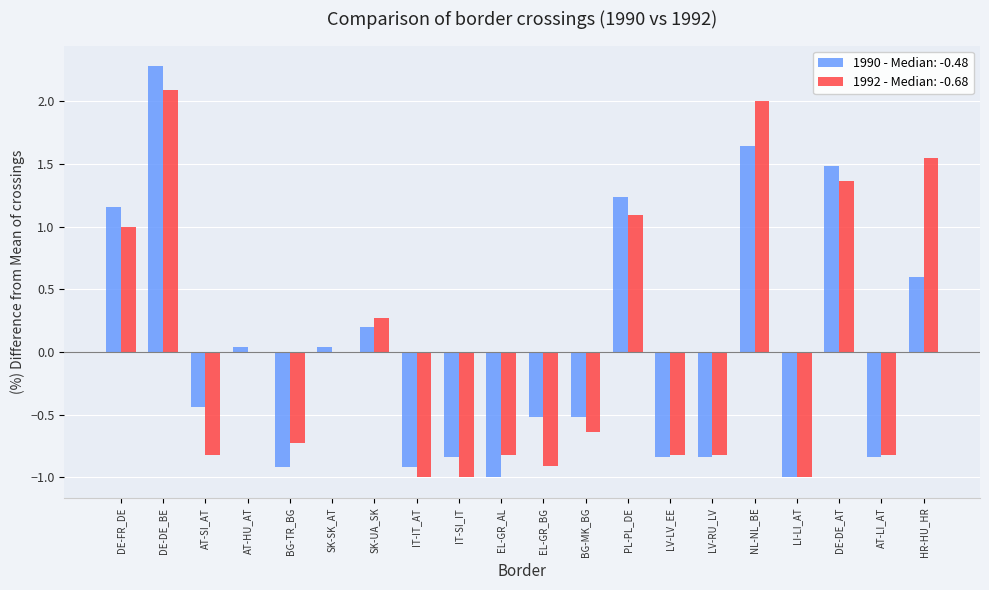

What is the sum of the 1990 - Median: -0.48 values at IT-SI_IT and BG-MK_BG?

-1.4